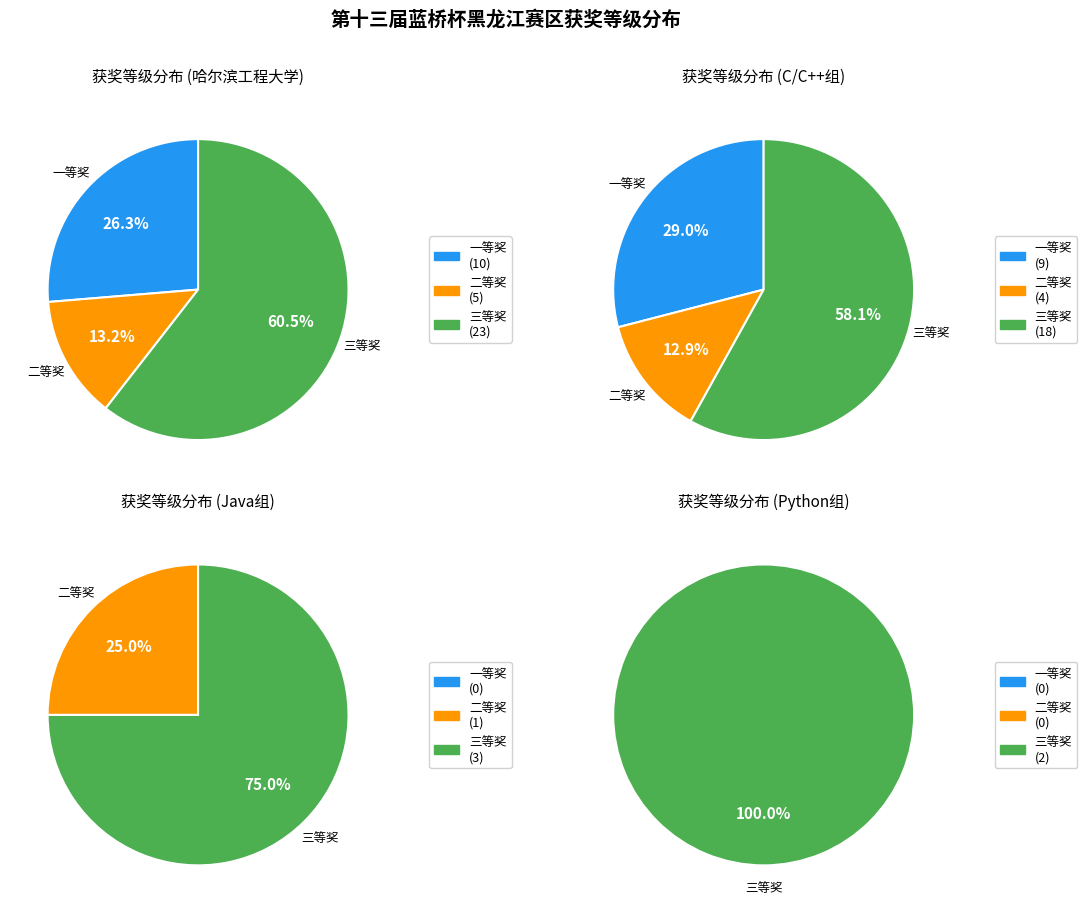

How many segments does this pie chart have?

3